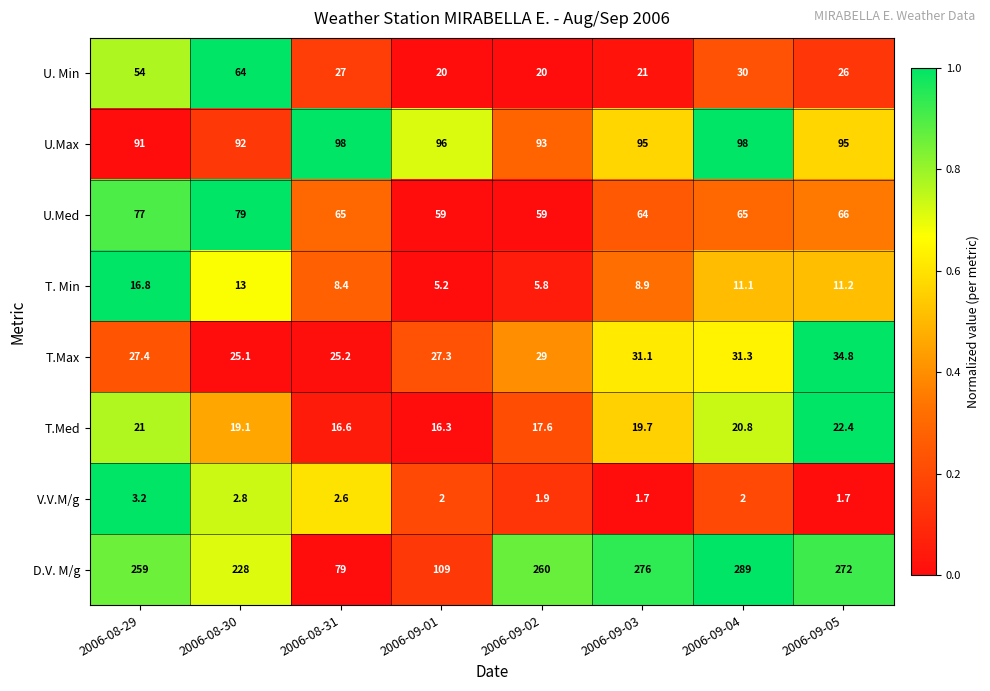

Which series has the largest total across all categories?

D.V. M/g